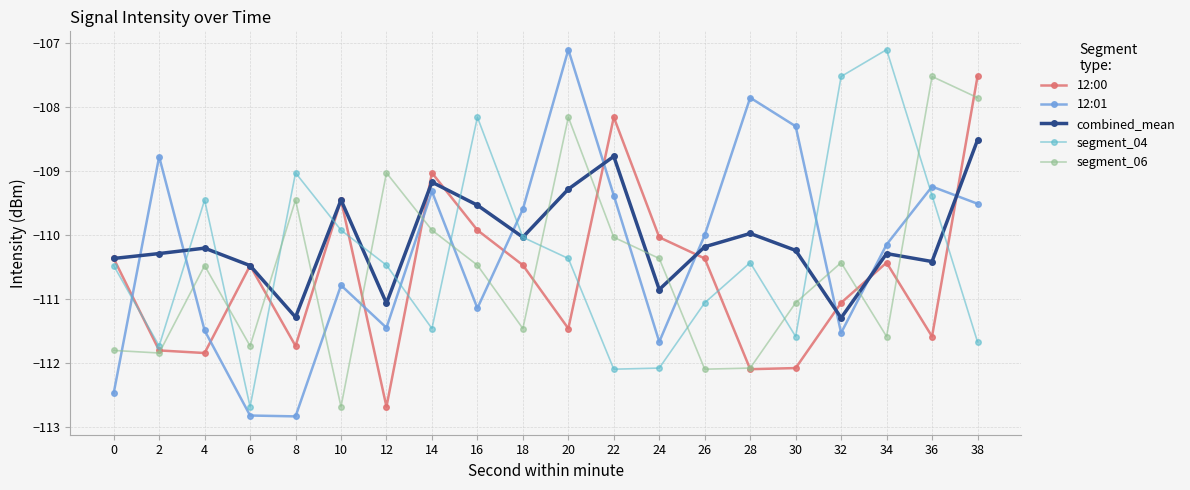

Which series has the largest total across all categories?

combined_mean